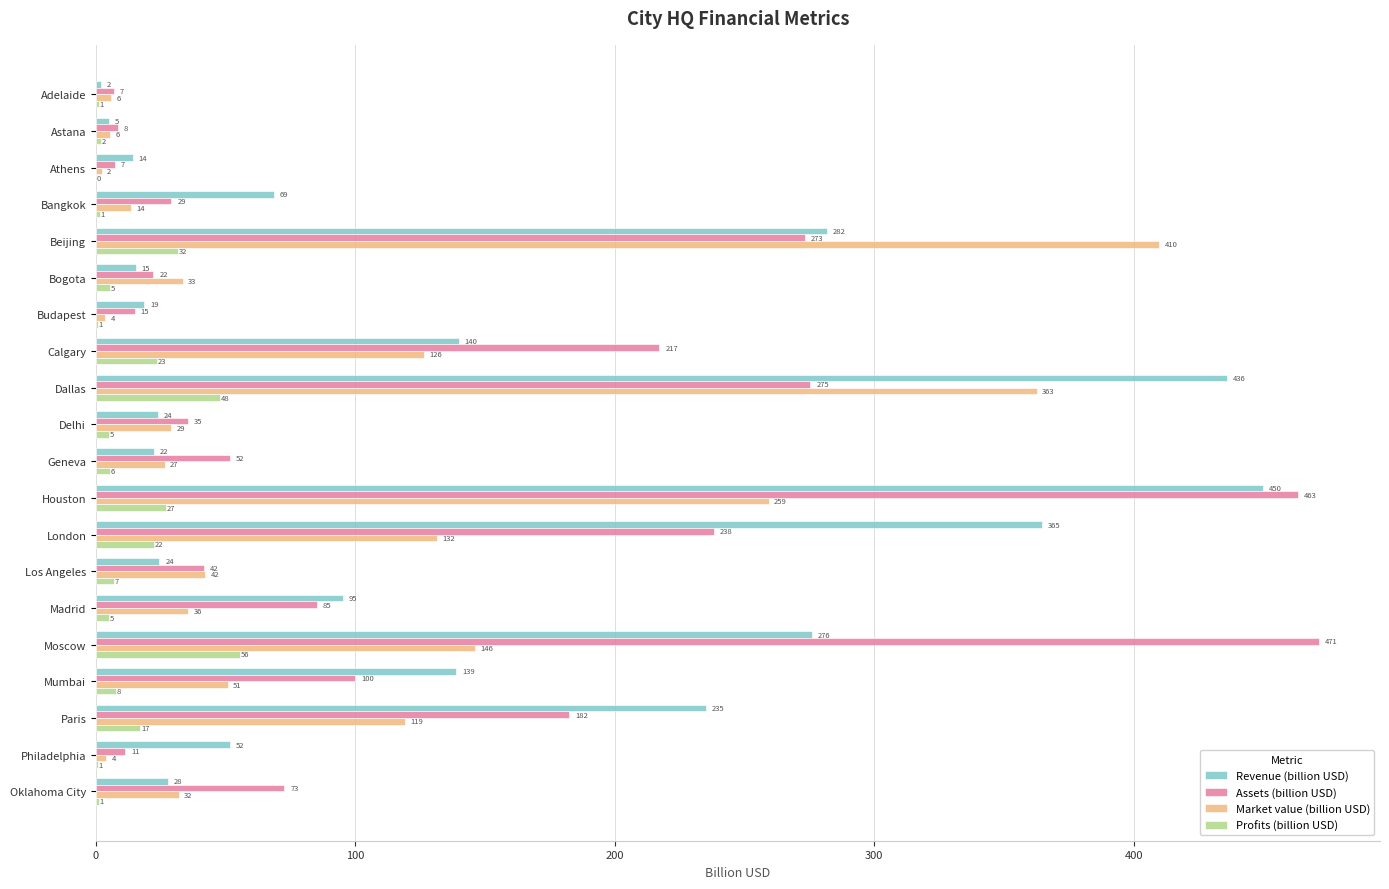

At which label does Revenue (billion USD) reach its peak?

Houston